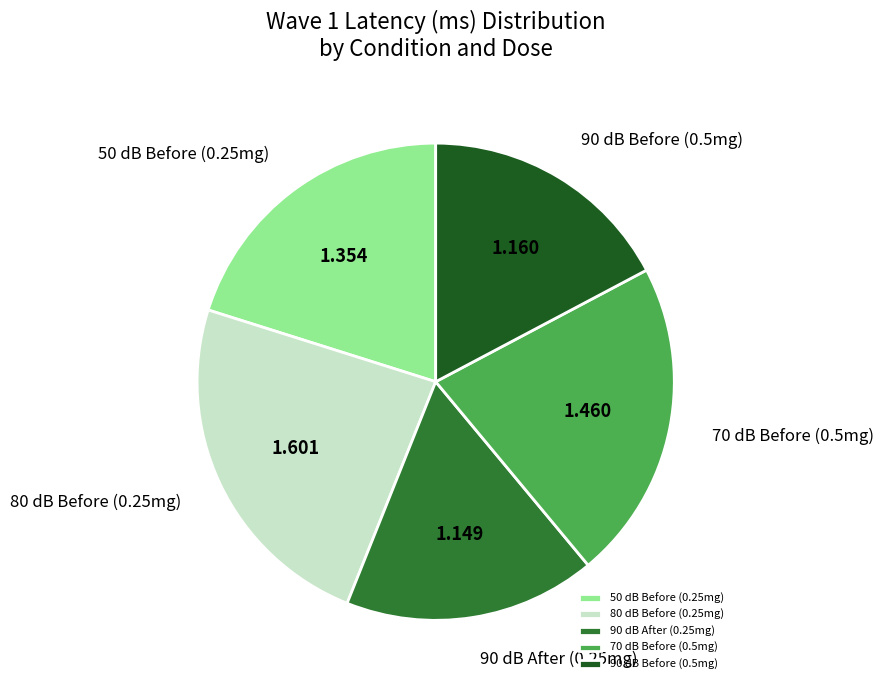

Is the sum of 90 dB Before (0.5mg) and 90 dB After (0.25mg) greater than half?

No